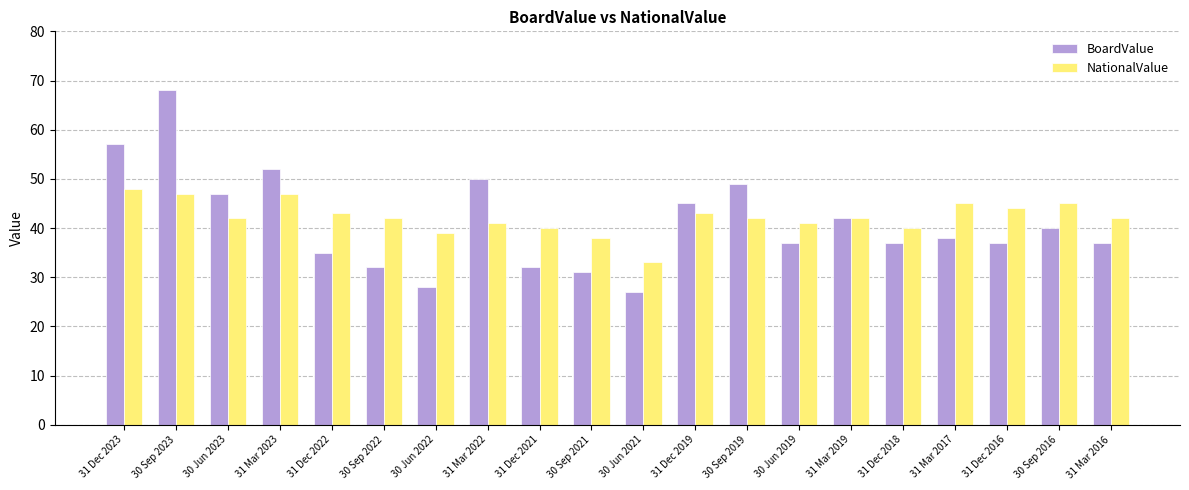

At which label does BoardValue reach its minimum?

30 Jun 2021